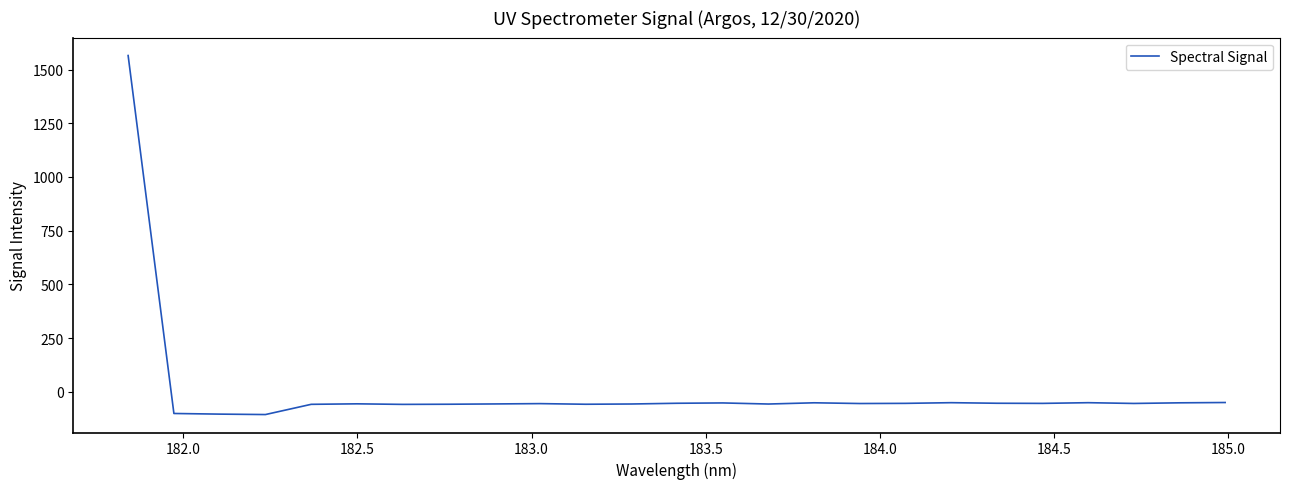

What is the maximum value shown in the chart?

1565.3